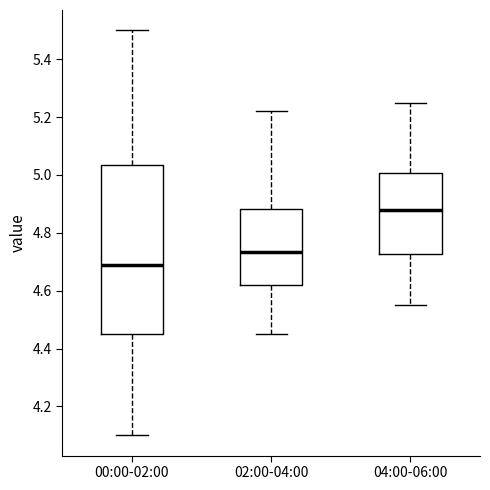

Reading left to right, read every box against the y-axis: the position of its median line, the range the box covers, and the ends of its whiskers. The values are not printed on the chart, so give them approximately, as read against the axis.

00:00-02:00: median 4.70, box 4.46 to 5.04, whiskers 4.10 to 5.50
02:00-04:00: median 4.74, box 4.62 to 4.88, whiskers 4.46 to 5.22
04:00-06:00: median 4.88, box 4.72 to 5.00, whiskers 4.56 to 5.26